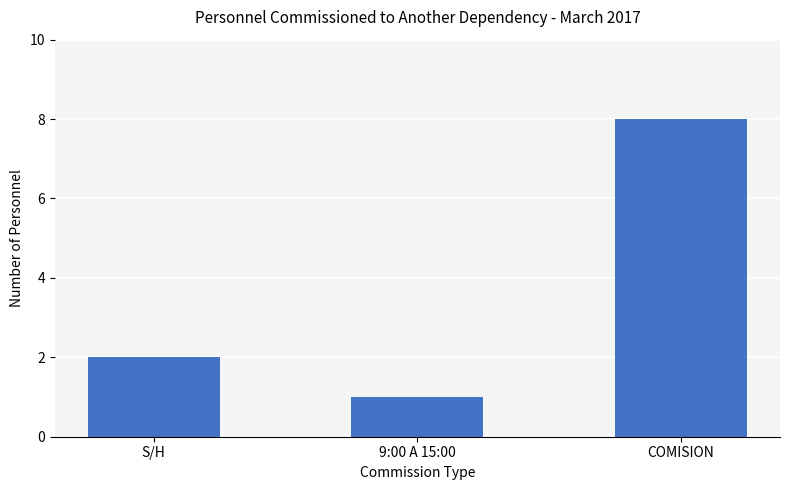

Rank the categories by value from highest to lowest.

COMISION, S/H, 9:00 A 15:00